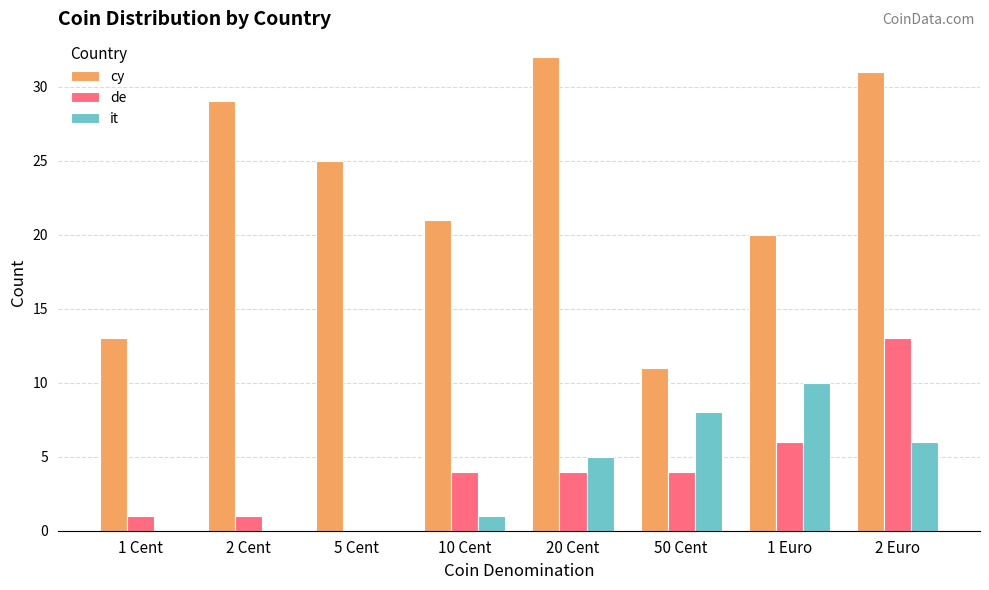

Which category has the highest value across all series?

20 Cent